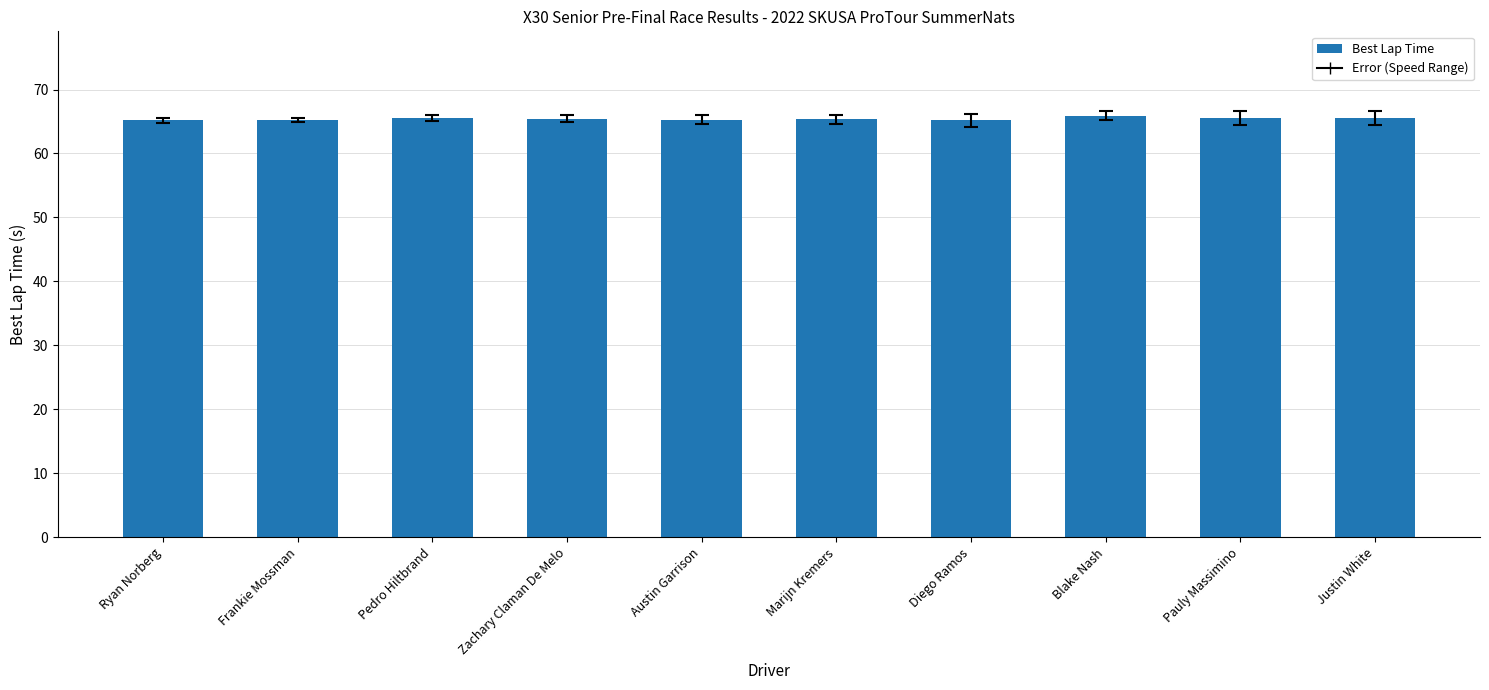

What position from the right is Ryan Norberg?

10